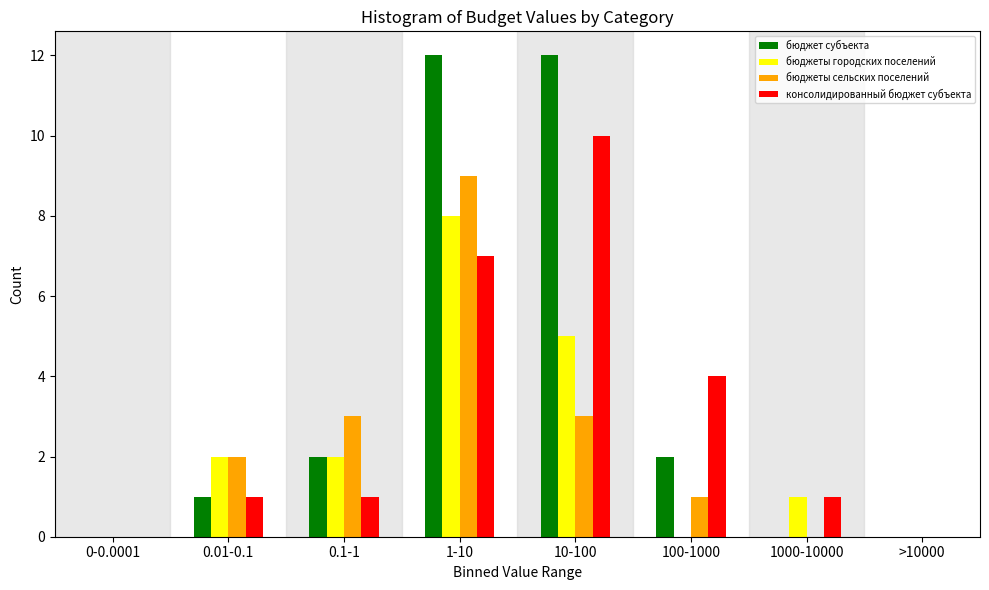

What is the sum of all бюджеты сельских поселений values?

18